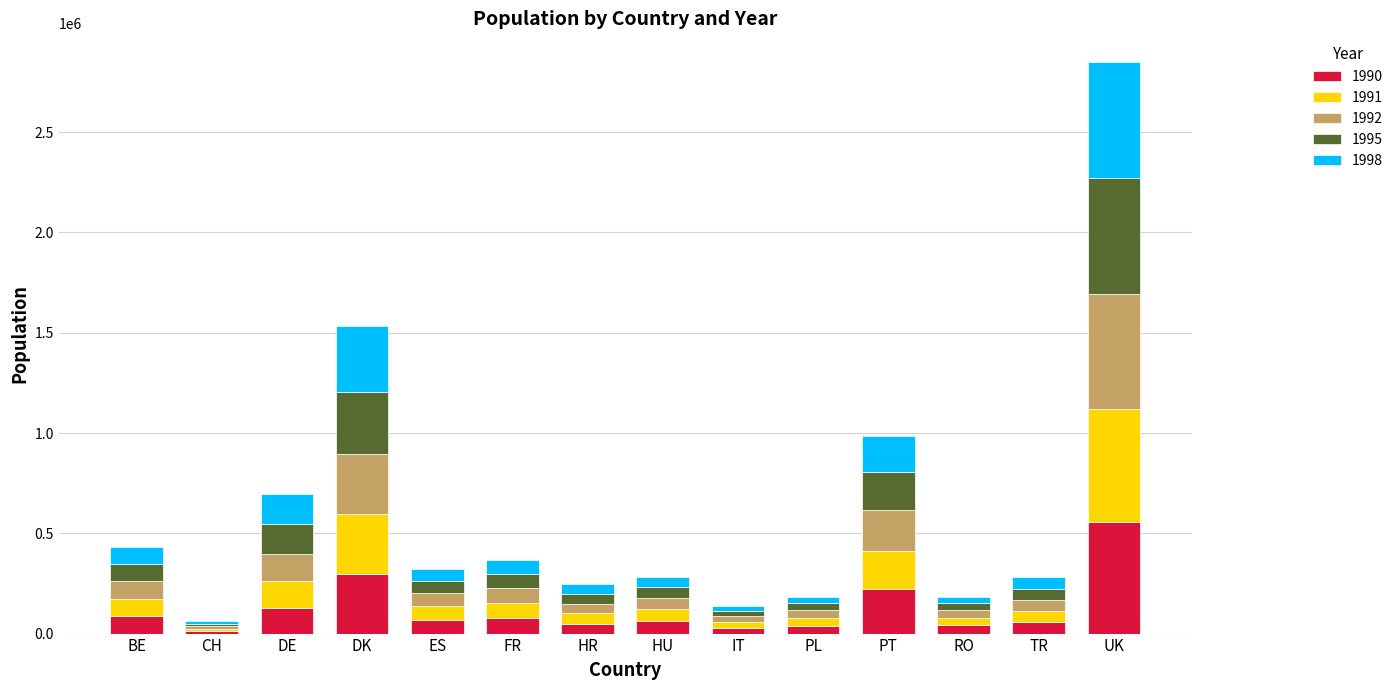

Is it true that 1990 equals 108503 at PT?

False